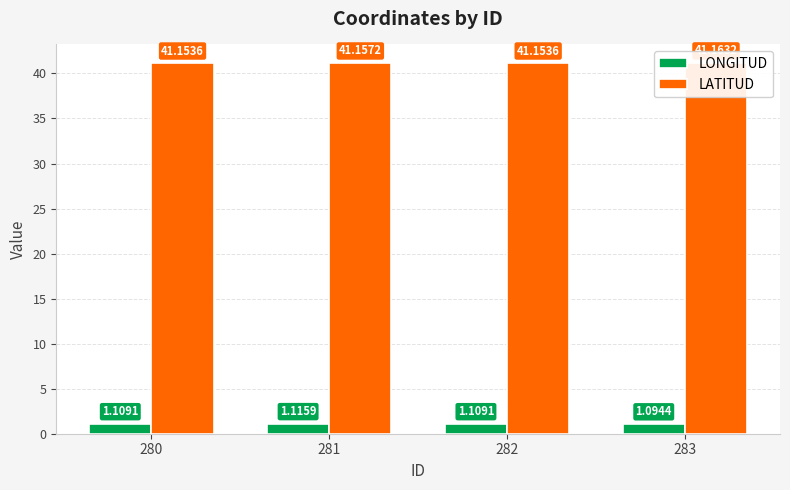

Reading right to left, extract all data points from this chart.

LONGITUD: 283=1.1	282=1.1	281=1.1	280=1.1
LATITUD: 283=41.2	282=41.2	281=41.2	280=41.2